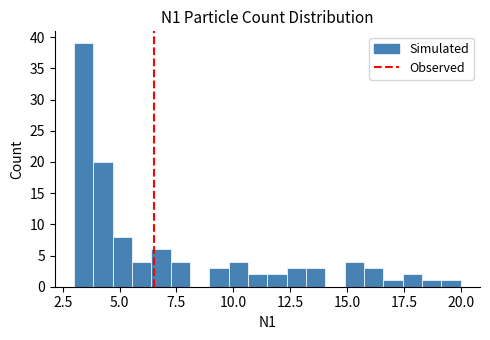

Read against the x-axis, roughly where is the centre of the tallest bar?

3.5